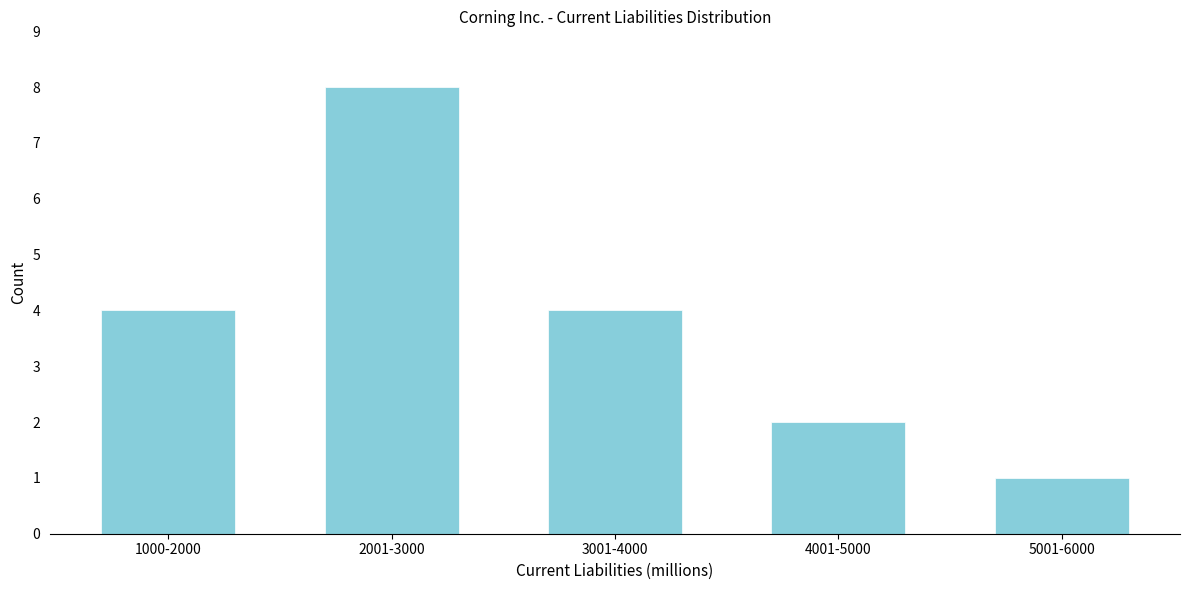

Reading right to left, what are all the values shown in this chart?

1	2	4	8	4